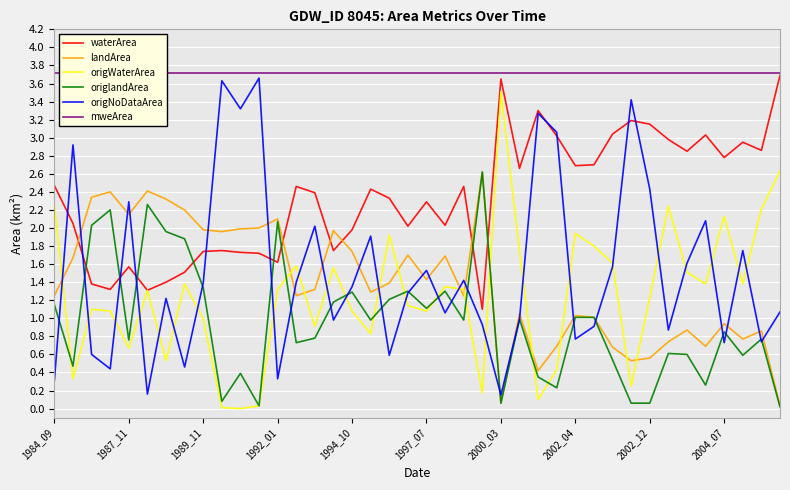

What is the highest value of the waterArea series?

3.7